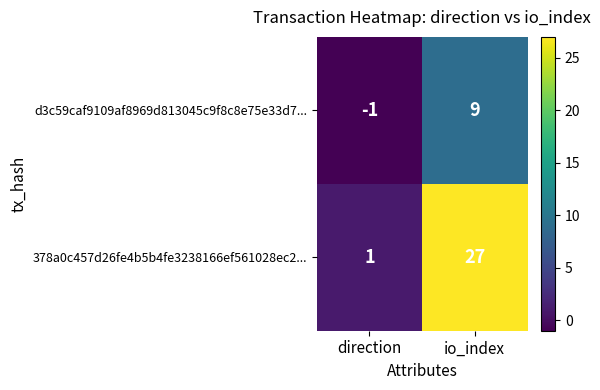

How many categories are shown in the chart?

2